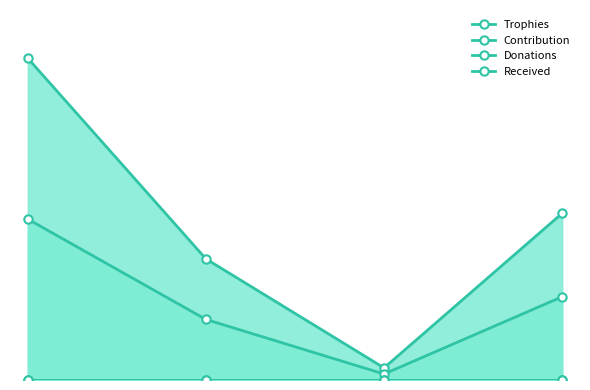

What is the greatest value displayed?

2152